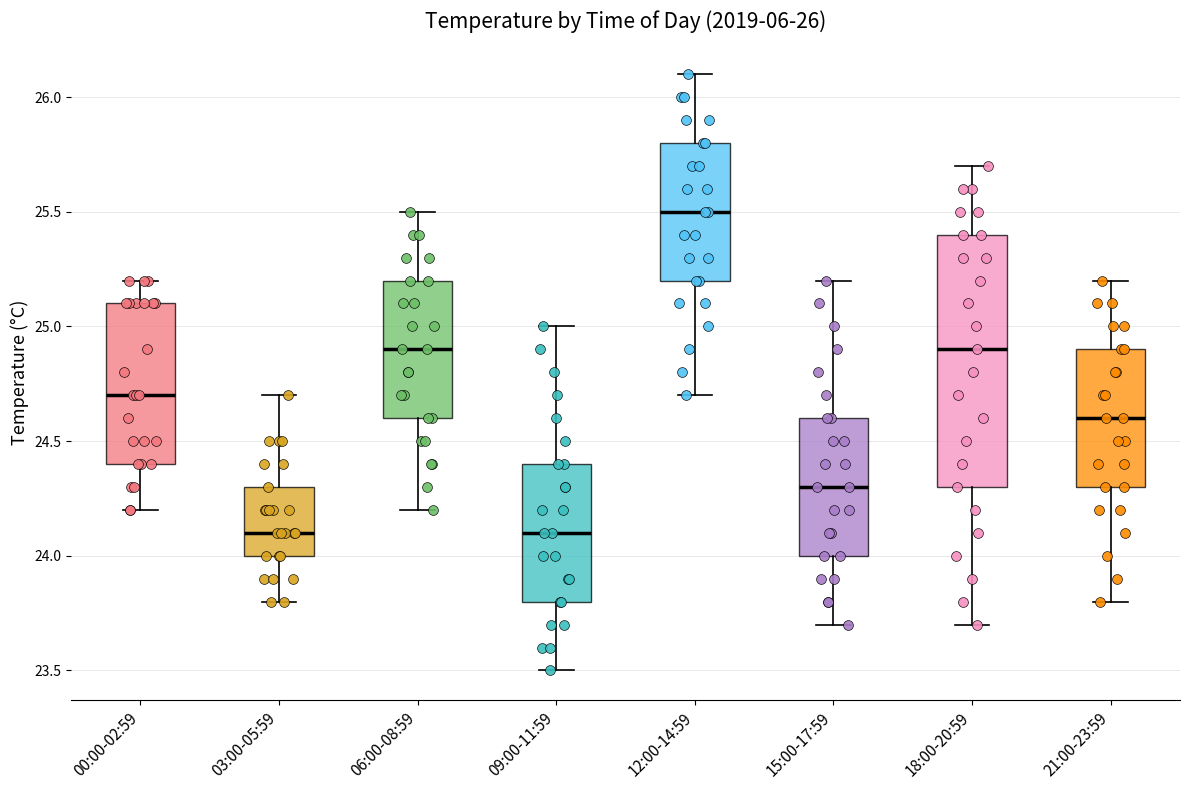

Where does the upper whisker of the box for 09:00-11:59 end on the y-axis? The values are not printed on the chart, so give them approximately, as read against the axis.

25.0